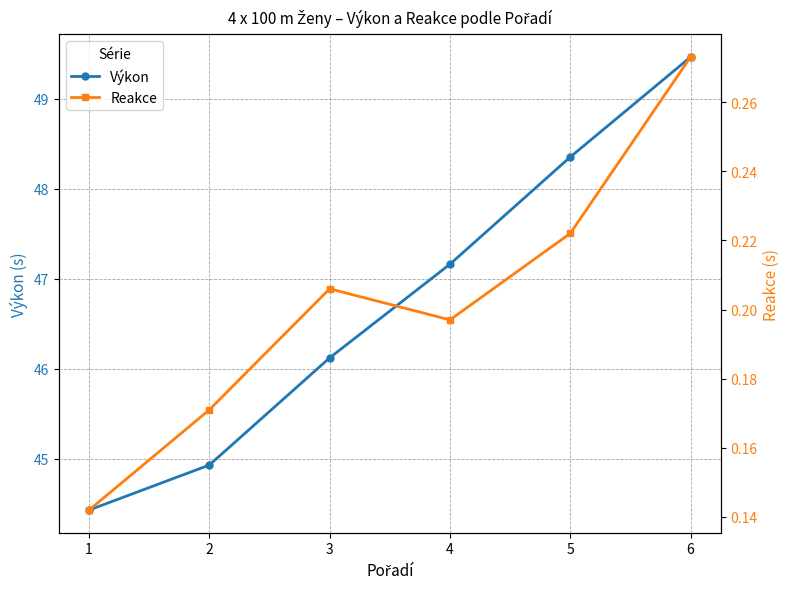

At which category is the sum across all series the highest?

6